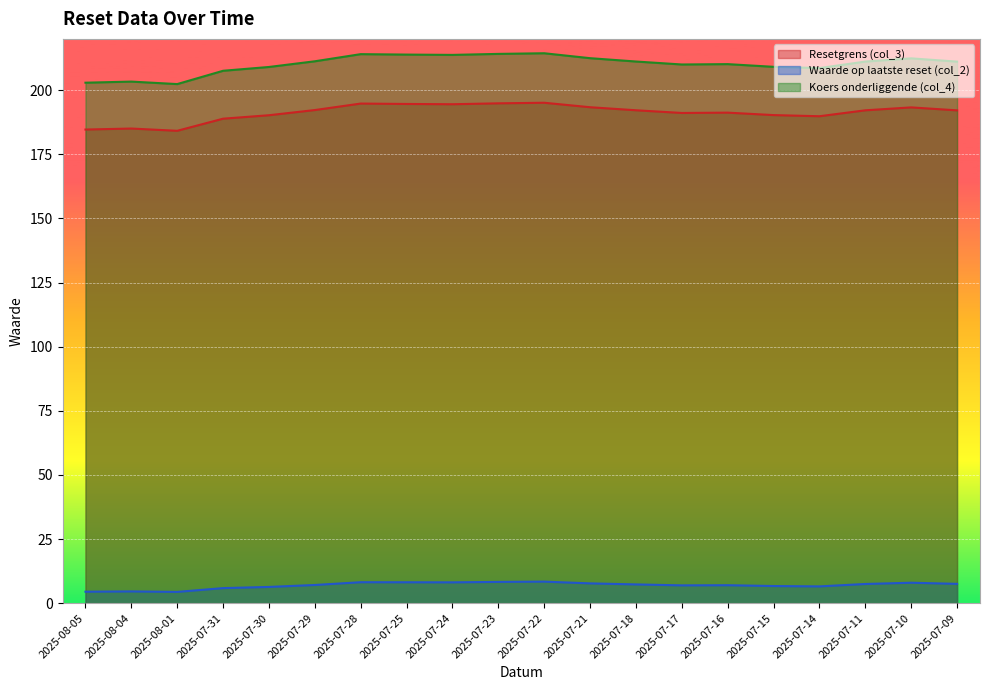

What is the value of the Koers onderliggende (col_4) point at the 11th from the left?

214.4